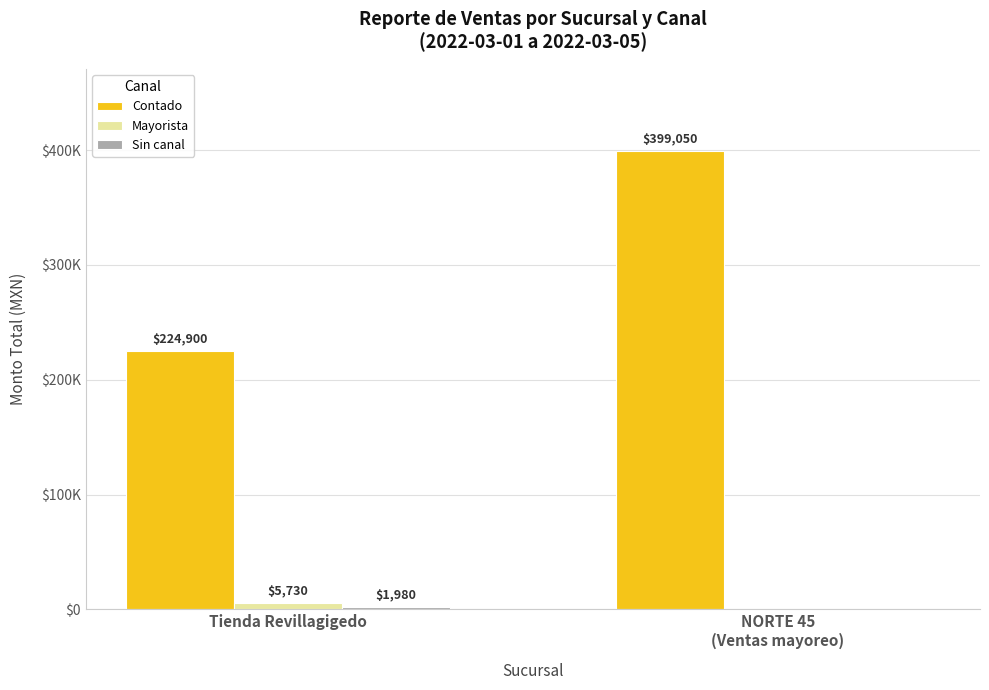

At how many categories does at least one series exceed 296987?

1